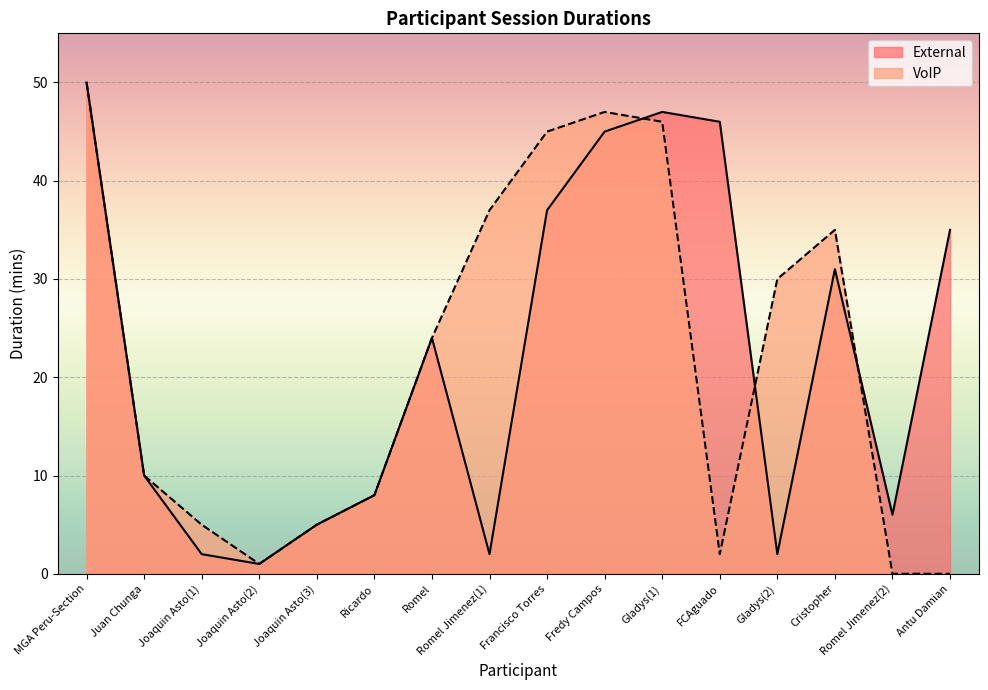

True or false: External Duration and VoIP Duration intersect in this chart.

True